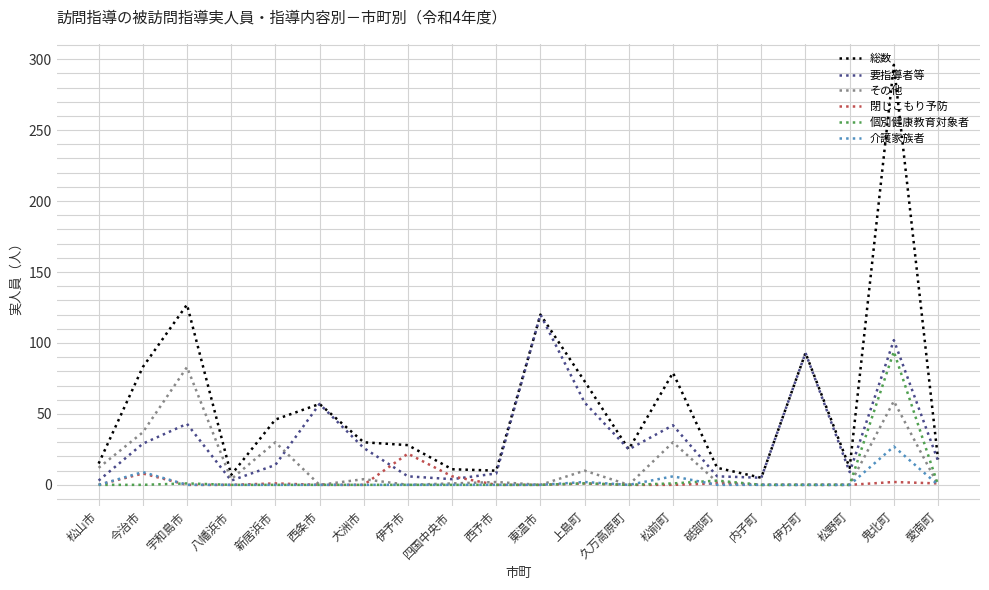

What is the sum of all 要指導者等 values?

670